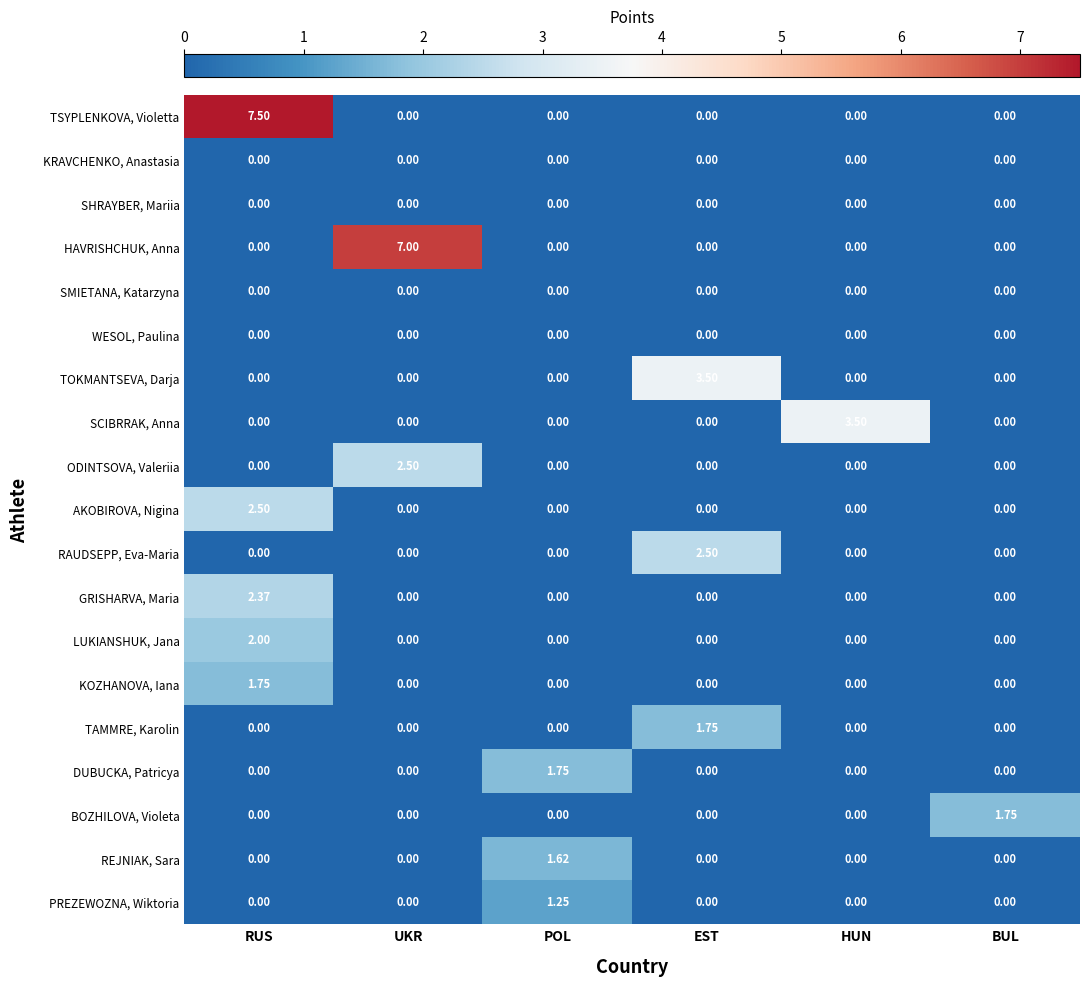

Between EST and BUL, which series saw the biggest shift?

TOKMANTSEVA, Darja